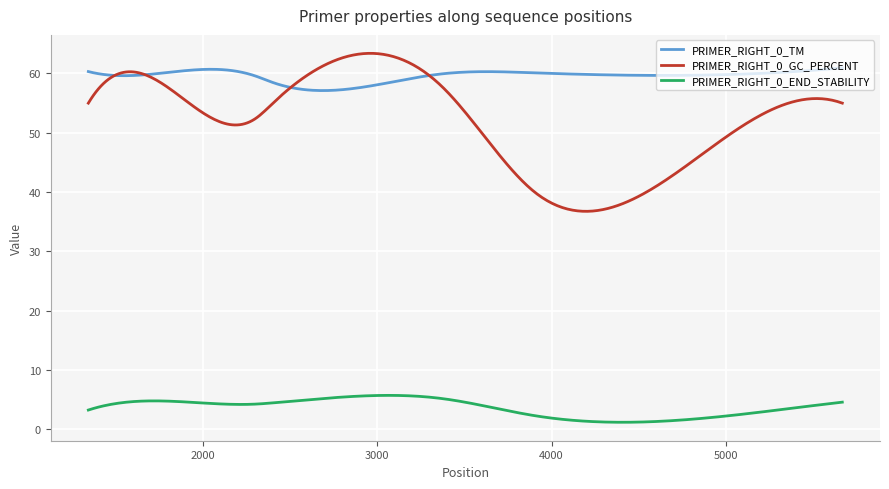

True or false: PRIMER_RIGHT_0_END_STABILITY and PRIMER_RIGHT_0_TM intersect in this chart.

False